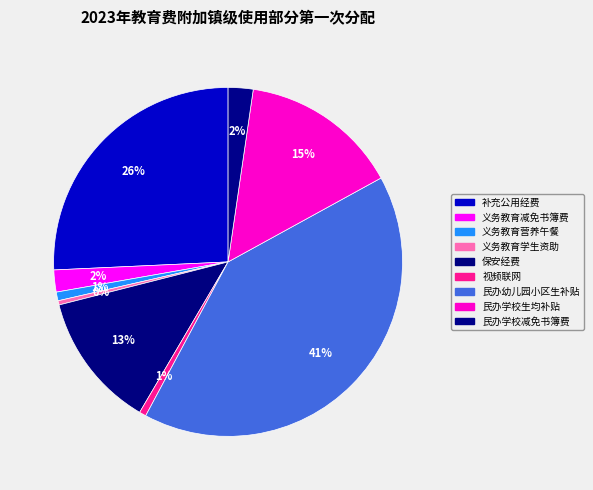

To the nearest percent, what portion does 视频联网 represent?

1%